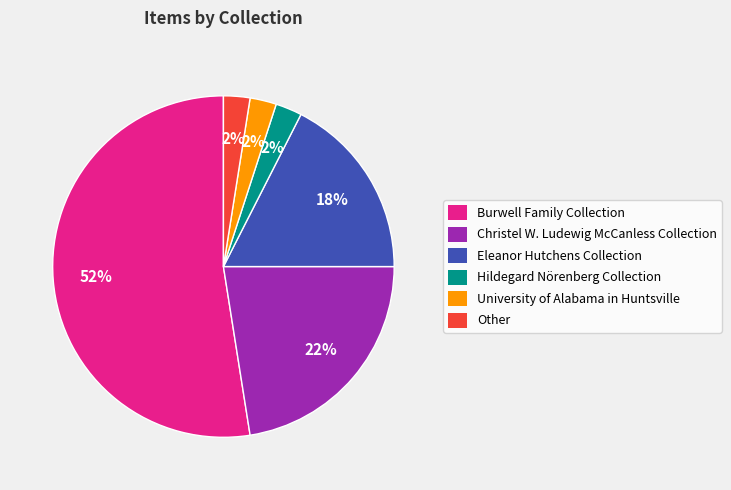

Is it true that Eleanor Hutchens Collection is 6% of the pie?

False